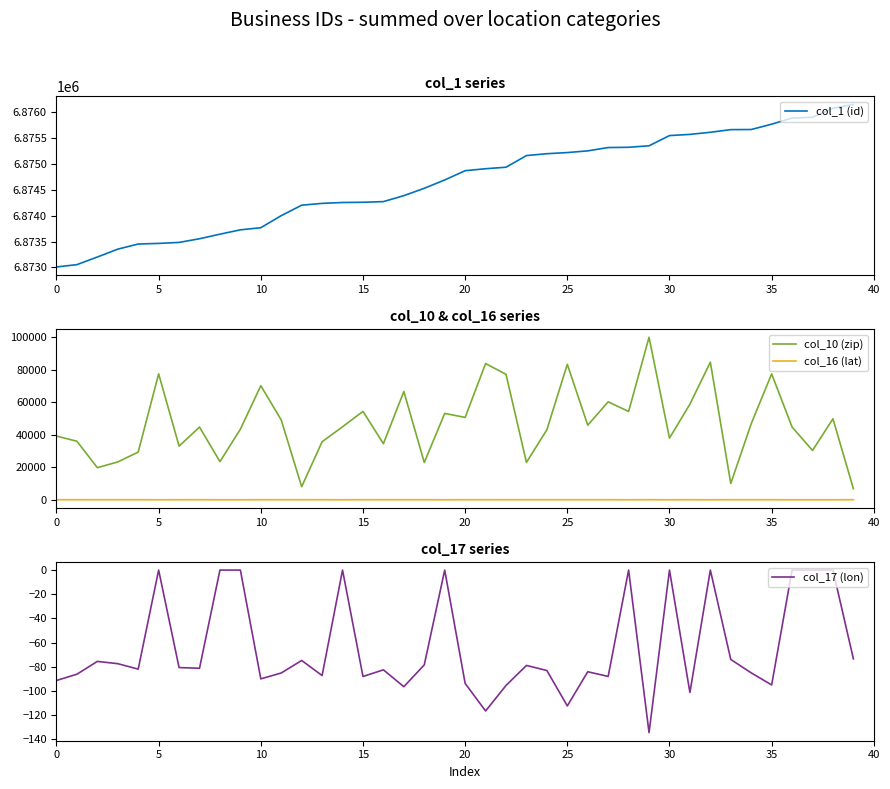

Does the chart display data point markers on the line(s)?

No